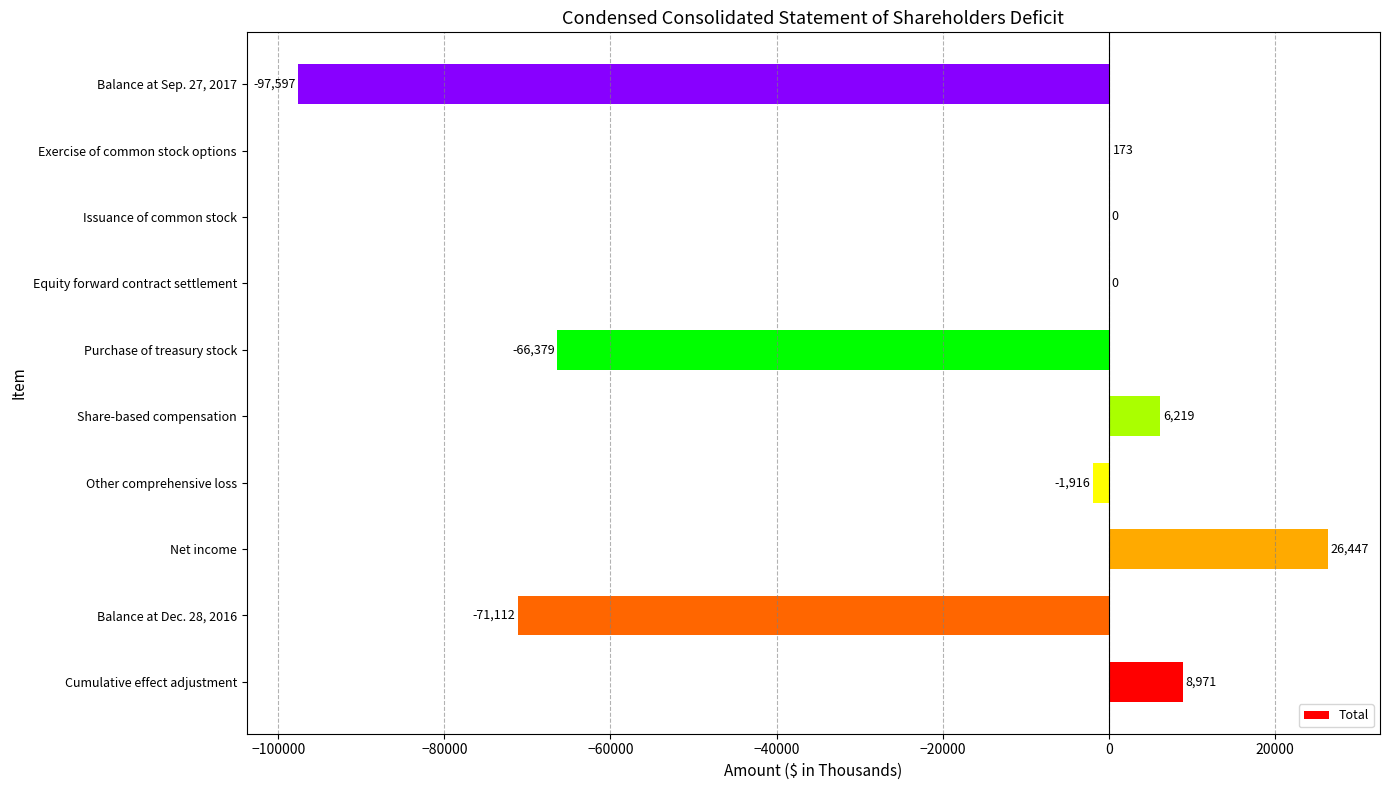

True or false: the data shows 173 at Exercise of common stock options.

True